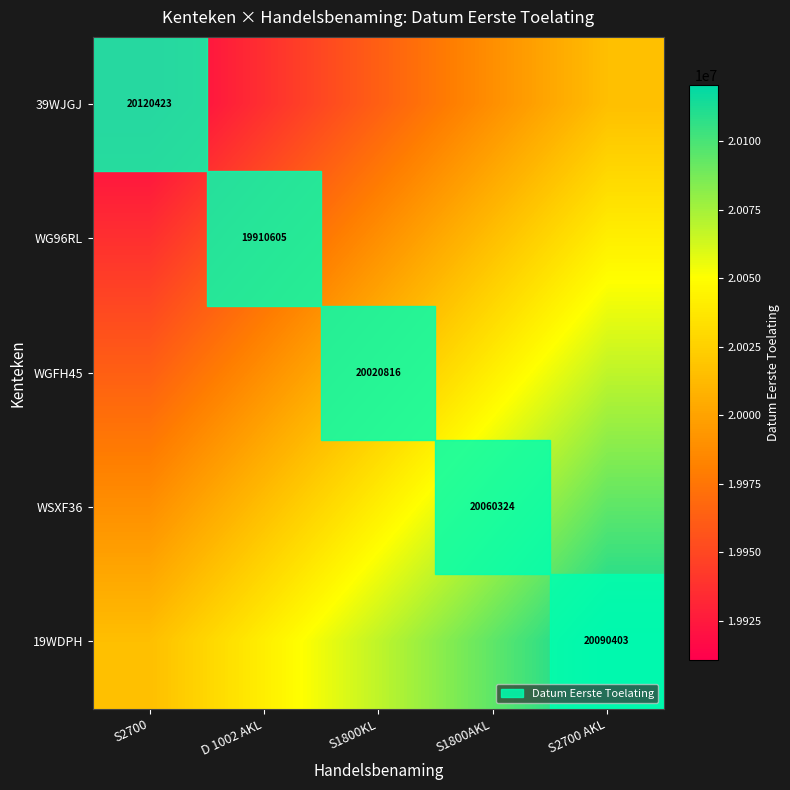

Count the number of data series in this chart.

5